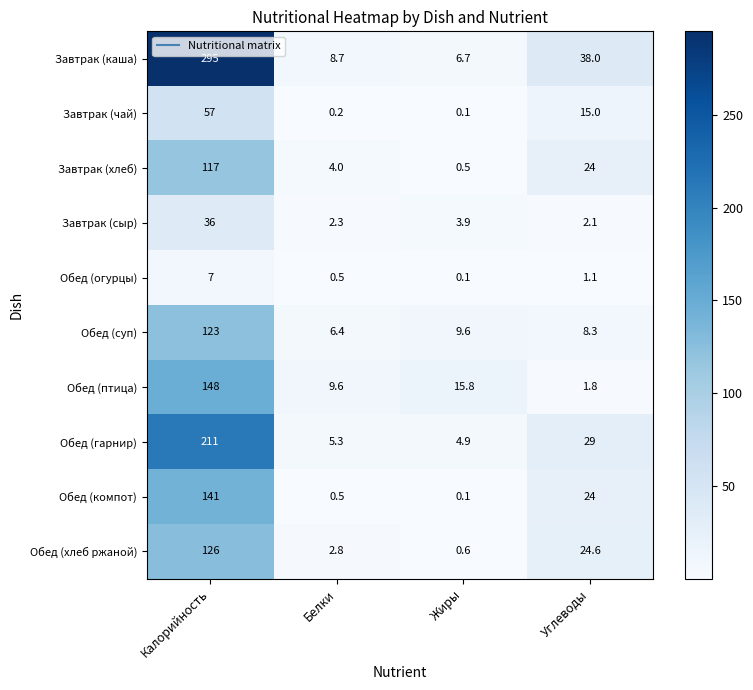

What is the greatest value displayed?

295.0